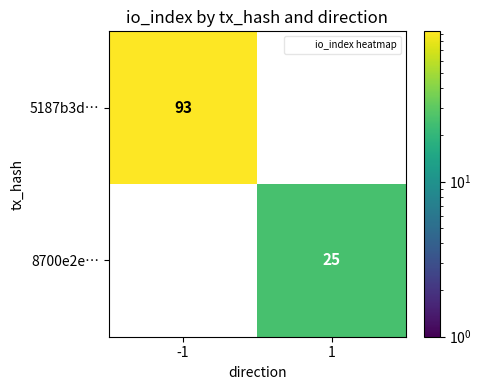

Read the 5187b3d… value at -1.

93.0